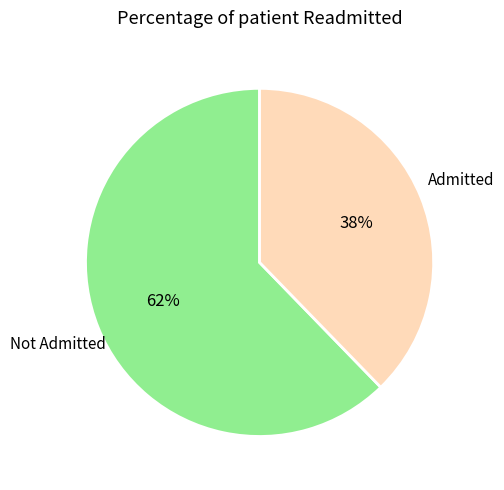

To the nearest percent, what is the average slice percentage?

50%